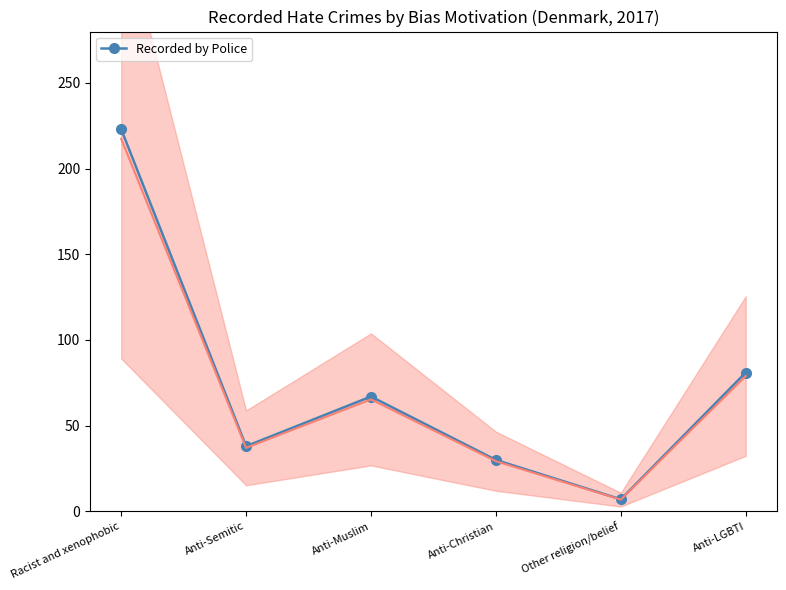

Does the chart have visible grid lines?

No